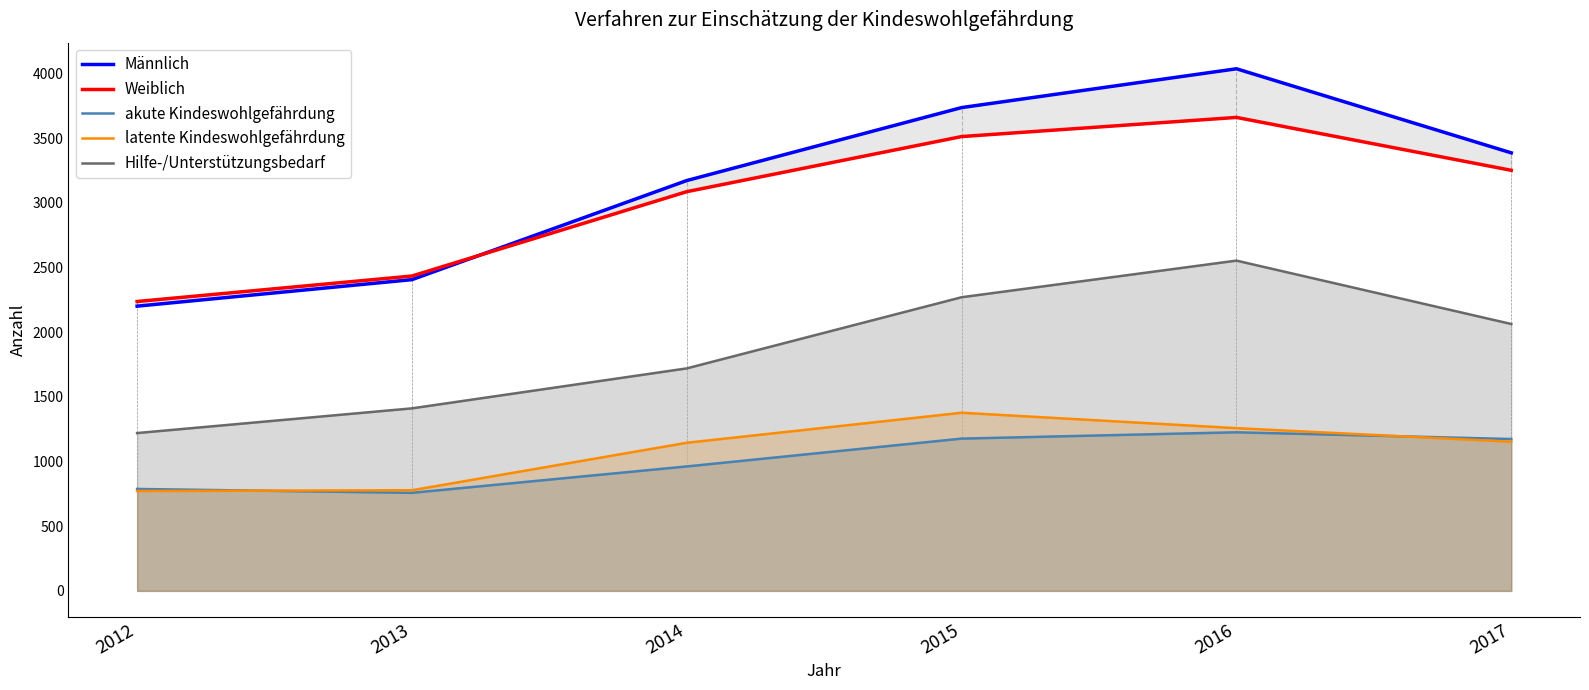

Reading right to left, what are all the values shown in this chart?

Männlich: 2017=3386	2016=4036	2015=3736	2014=3172	2013=2406	2012=2201
Weiblich: 2017=3251	2016=3660	2015=3512	2014=3086	2013=2434	2012=2237
akute Kindeswohlgefährdung: 2017=1174	2016=1226	2015=1177	2014=962	2013=758	2012=788
latente Kindeswohlgefährdung: 2017=1153	2016=1258	2015=1377	2014=1145	2013=778	2012=772
Hilfe-/Unterstützungsbedarf: 2017=2063	2016=2553	2015=2270	2014=1720	2013=1411	2012=1220